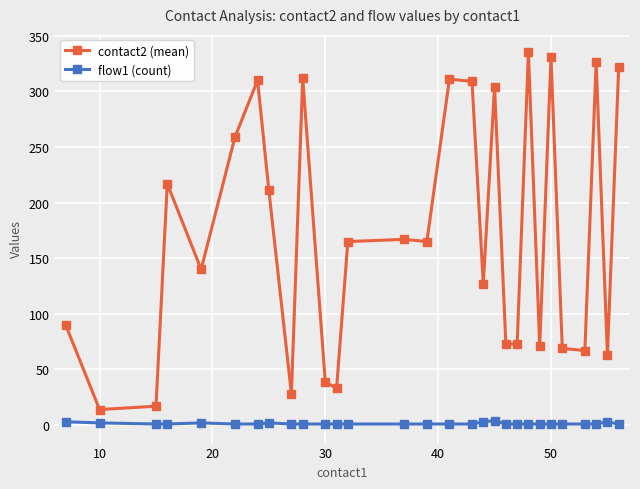

True or false: contact2 (mean) has more than 0 interior local peaks.

True